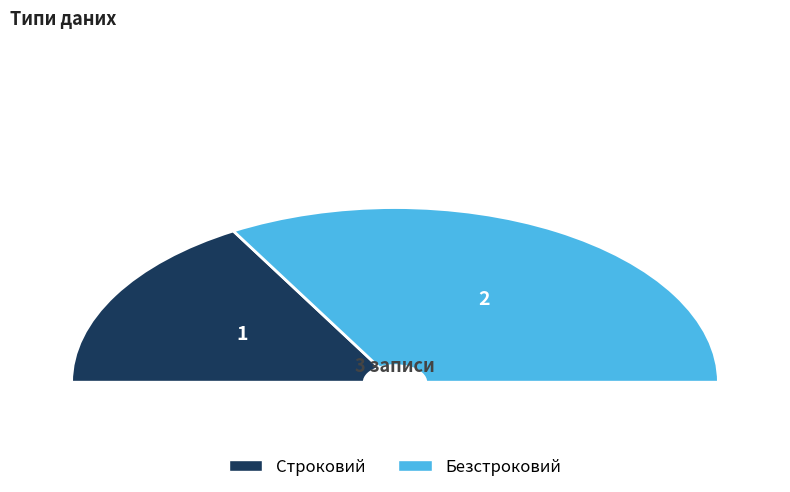

To the nearest percent, what portion does Безстроковий represent?

67%